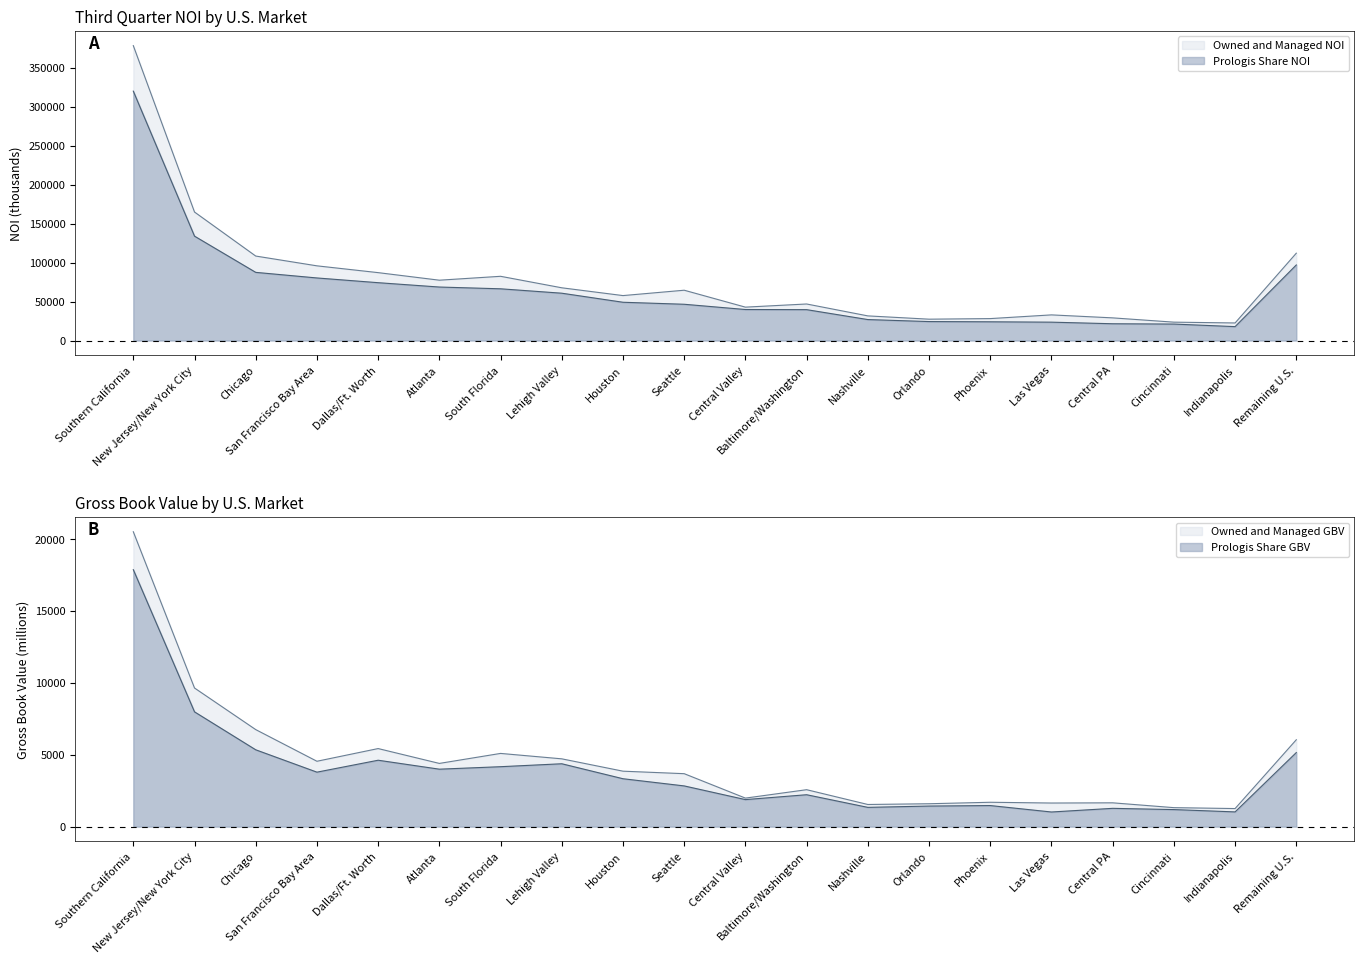

How many data points in Prologis Share GBV are above 3332?

10